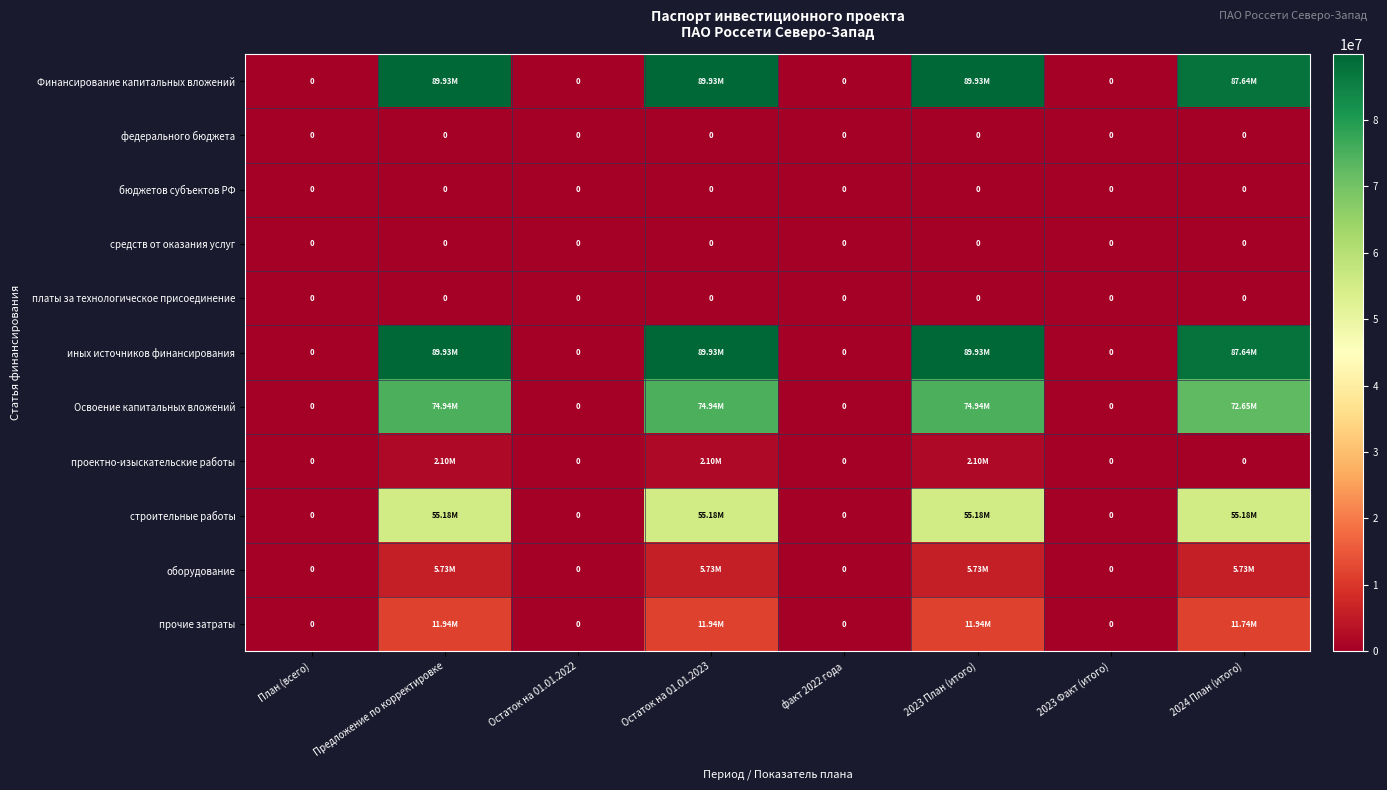

Is it true that Освоение капитальных вложений equals 42246157 at 2023 Факт (итого)?

False